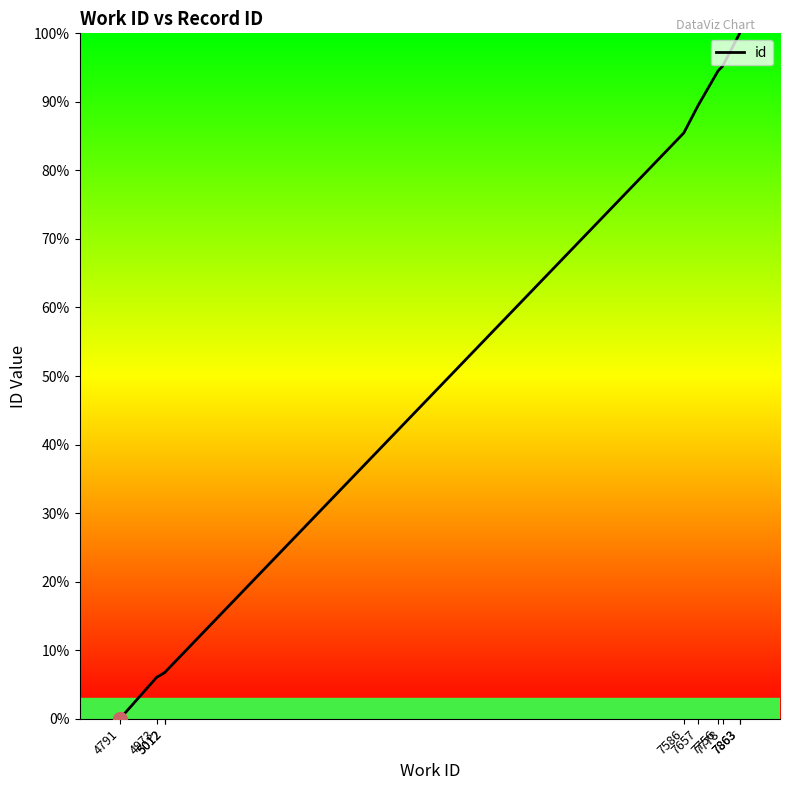

Which has a higher value, 5012 or 7863?

7863